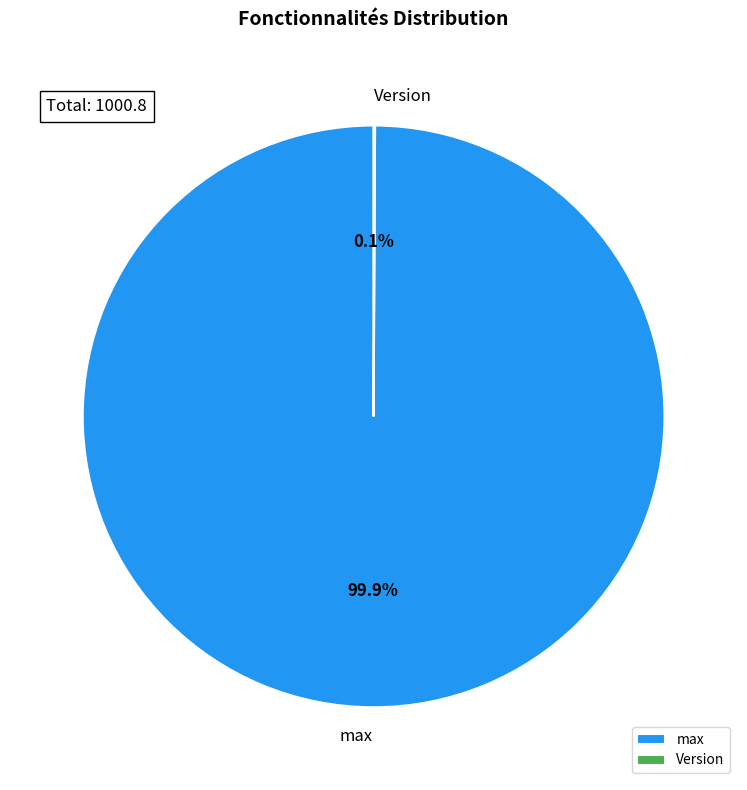

What percentage is the max slice, to the nearest percent?

100%